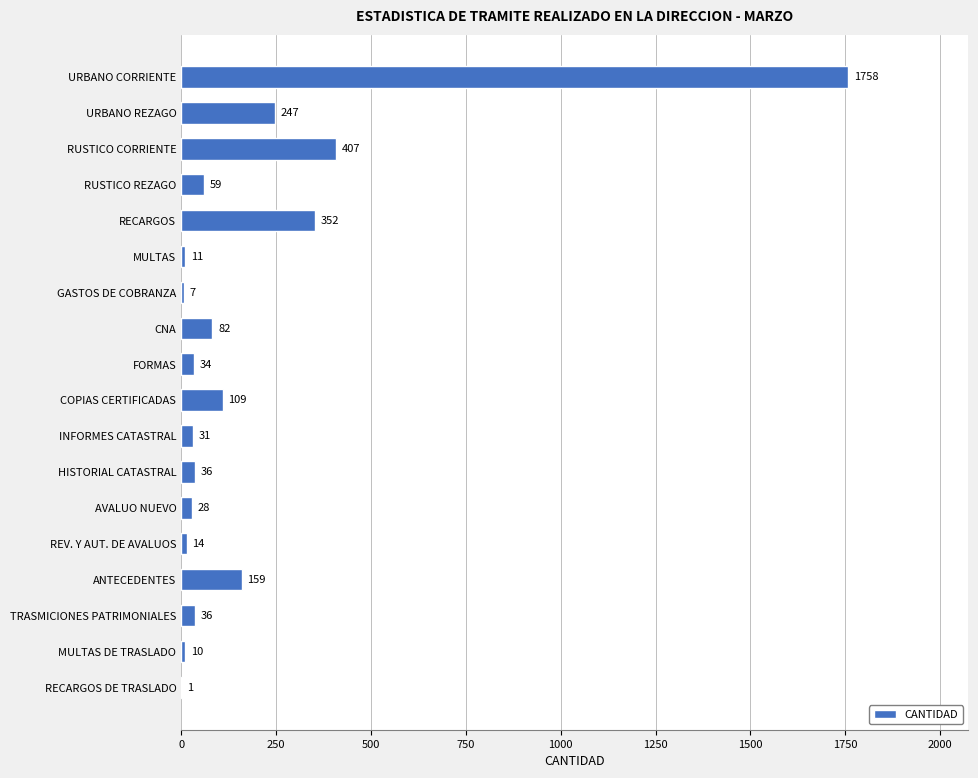

Approximately how many times larger is the value at RUSTICO CORRIENTE compared to COPIAS CERTIFICADAS?

3.7